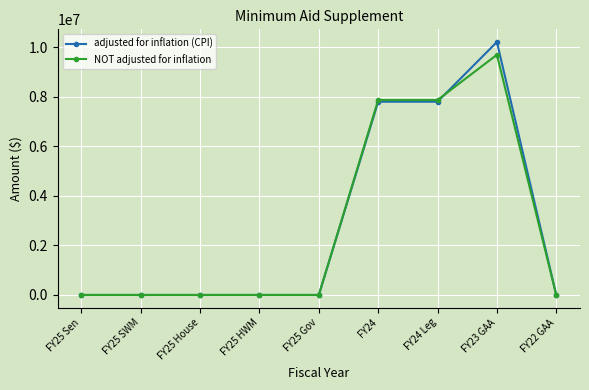

Is it true that adjusted for inflation (CPI) equals 0 at FY25 House?

True